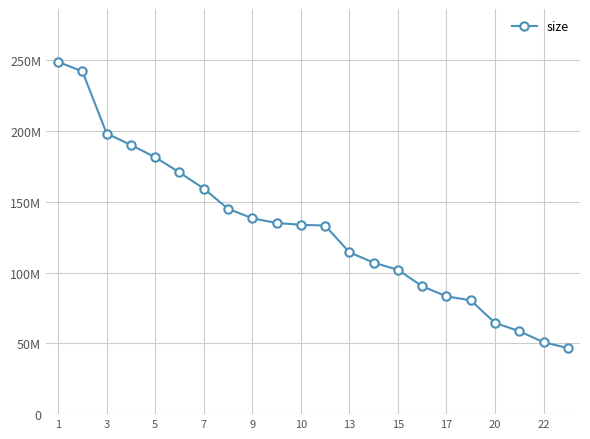

Does the chart have visible grid lines?

Yes